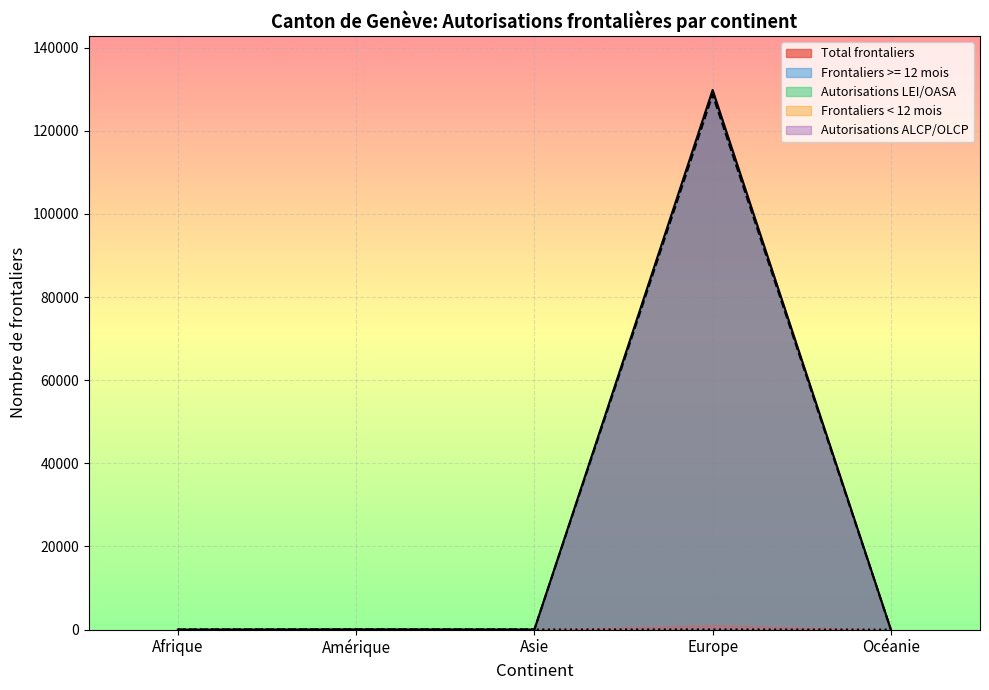

What is the sum of all Frontaliers >= 12 mois values?

128785